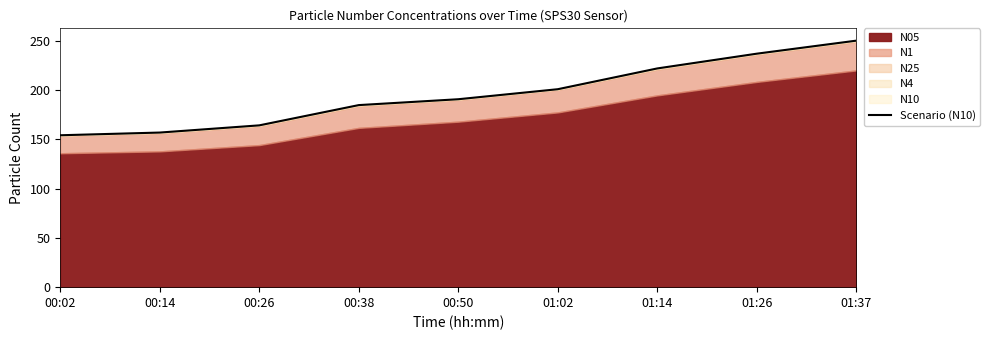

Read the value at 01:26.

237.2